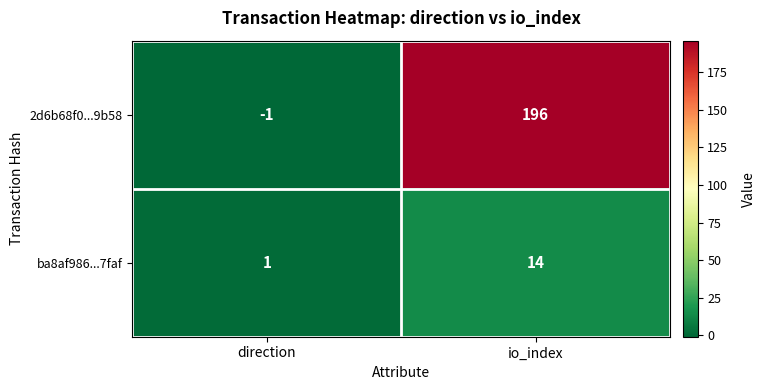

Count the number of categories in the chart.

2